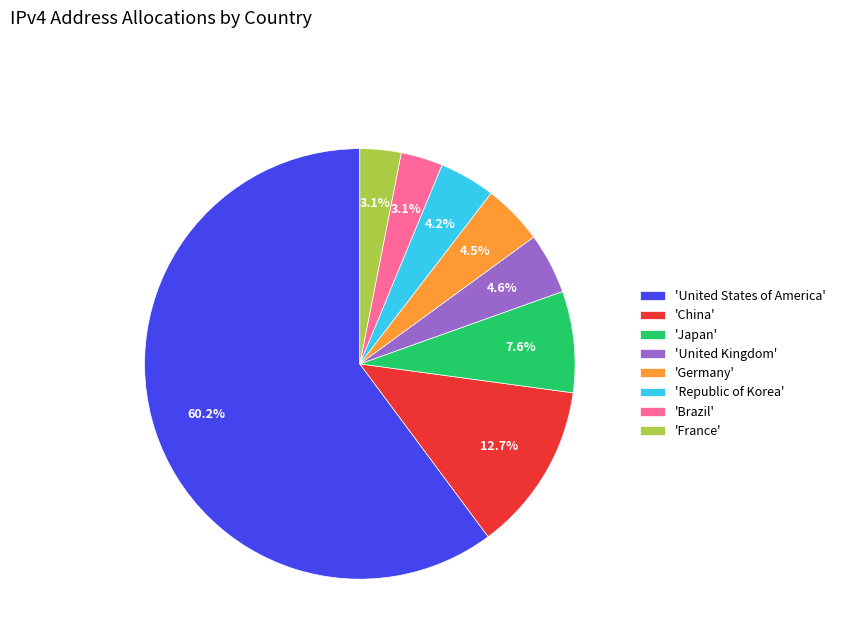

Is the sum of 'United Kingdom' and 'China' greater than half?

No